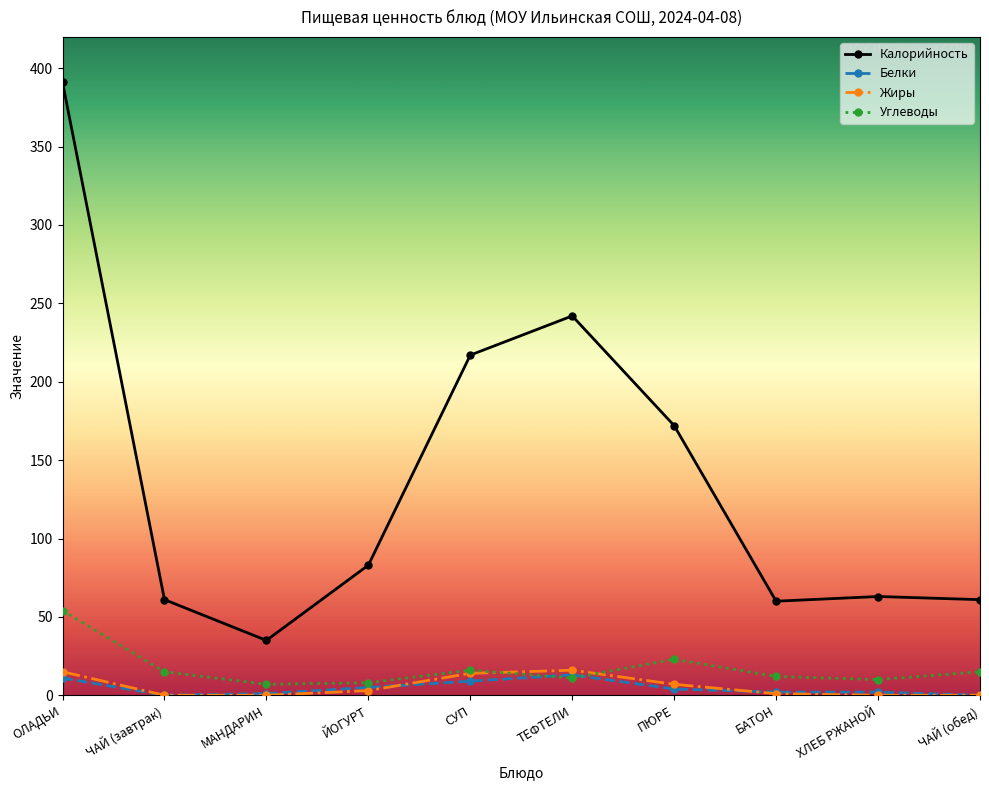

The value of Калорийность at ОЛАДЬИ is 391. True or false?

True